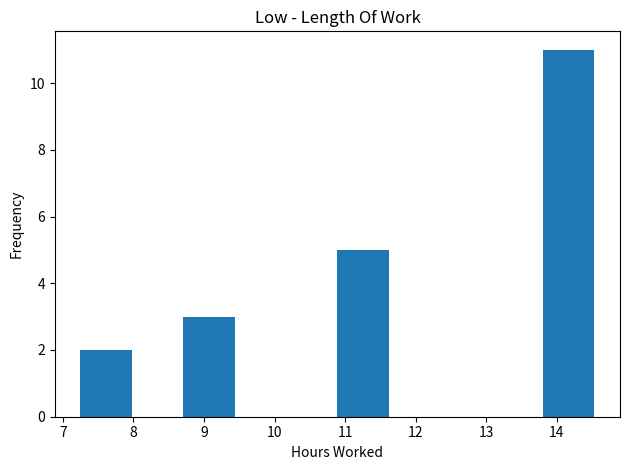

Which range on the x-axis has the tallest bar?

13.8 to 14.5